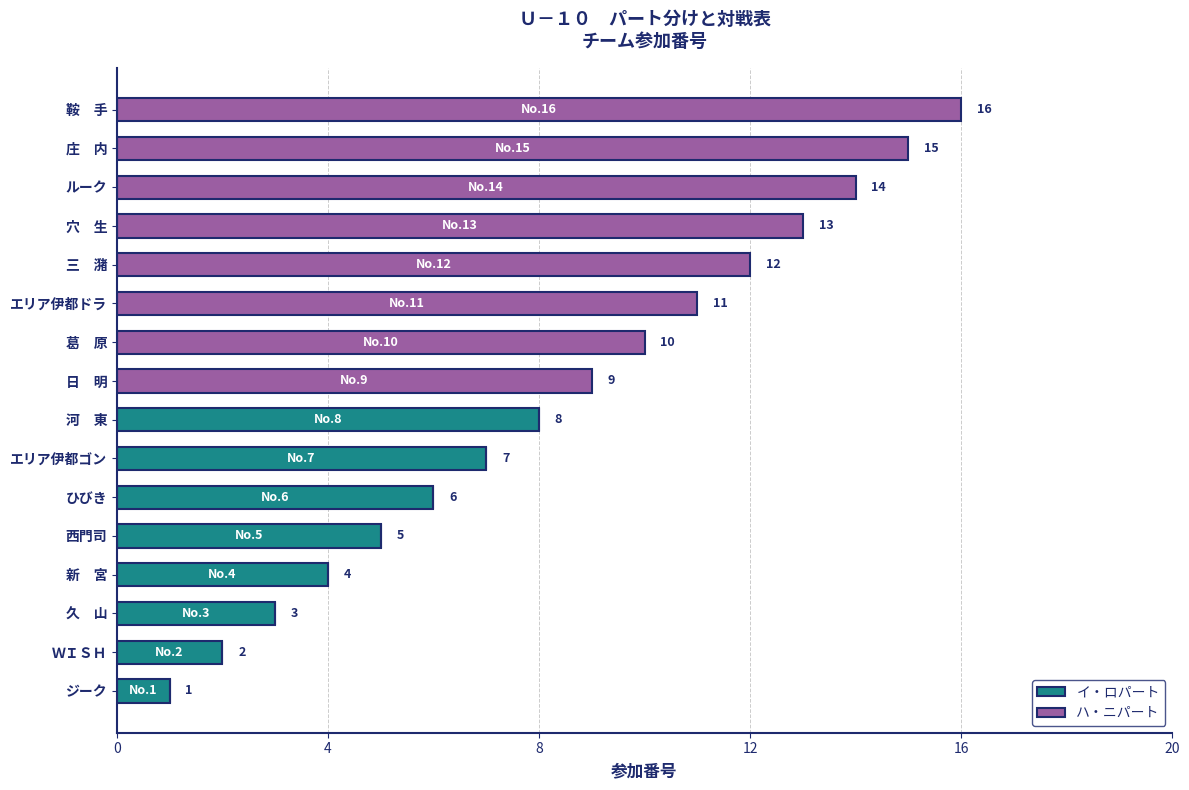

What is the total value across all series at 久　山?

3